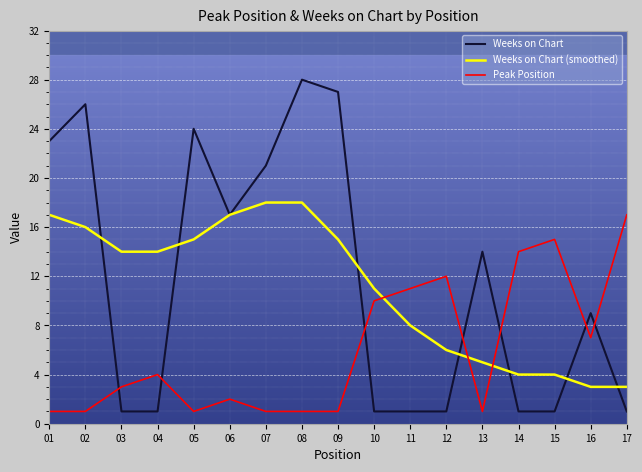

What is the total value across all series at 03?

18